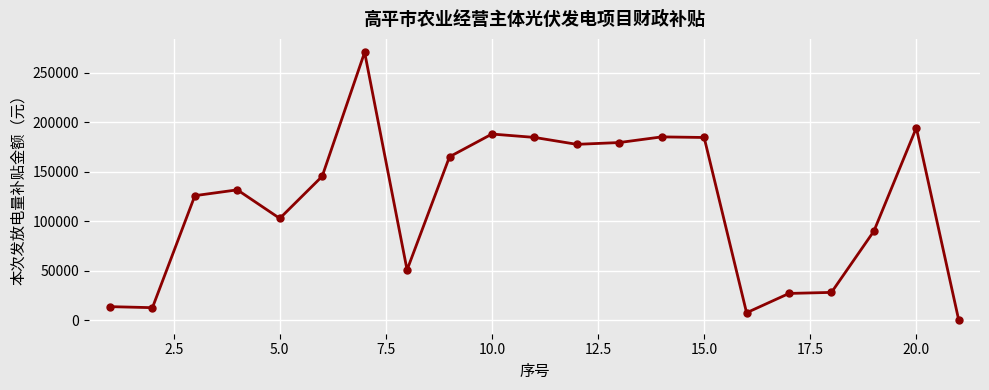

What is the sum of all values?

2468431